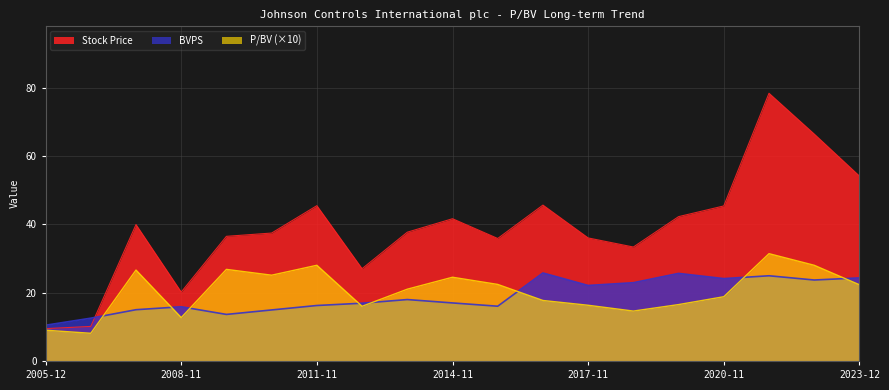

What position from the right is 2013-11-21?

11